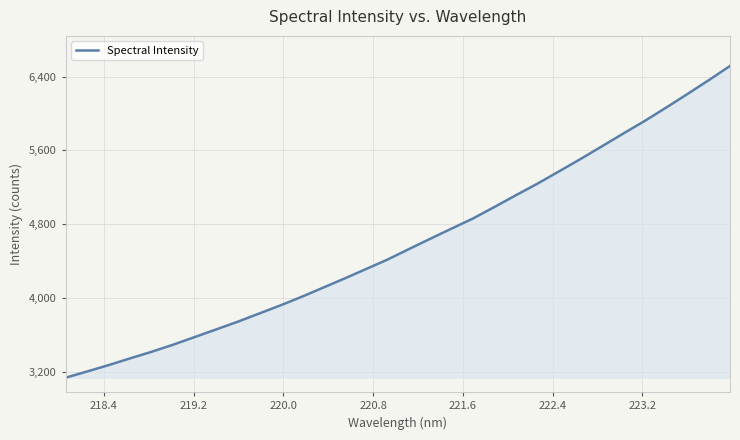

What is the difference between the maximum and minimum values?

3375.8